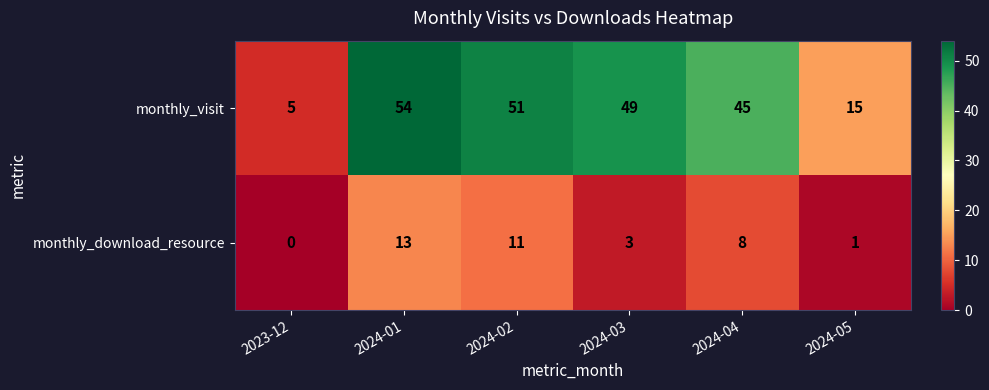

Rank the series at 2024-02 from highest to lowest value.

monthly_visit, monthly_download_resource